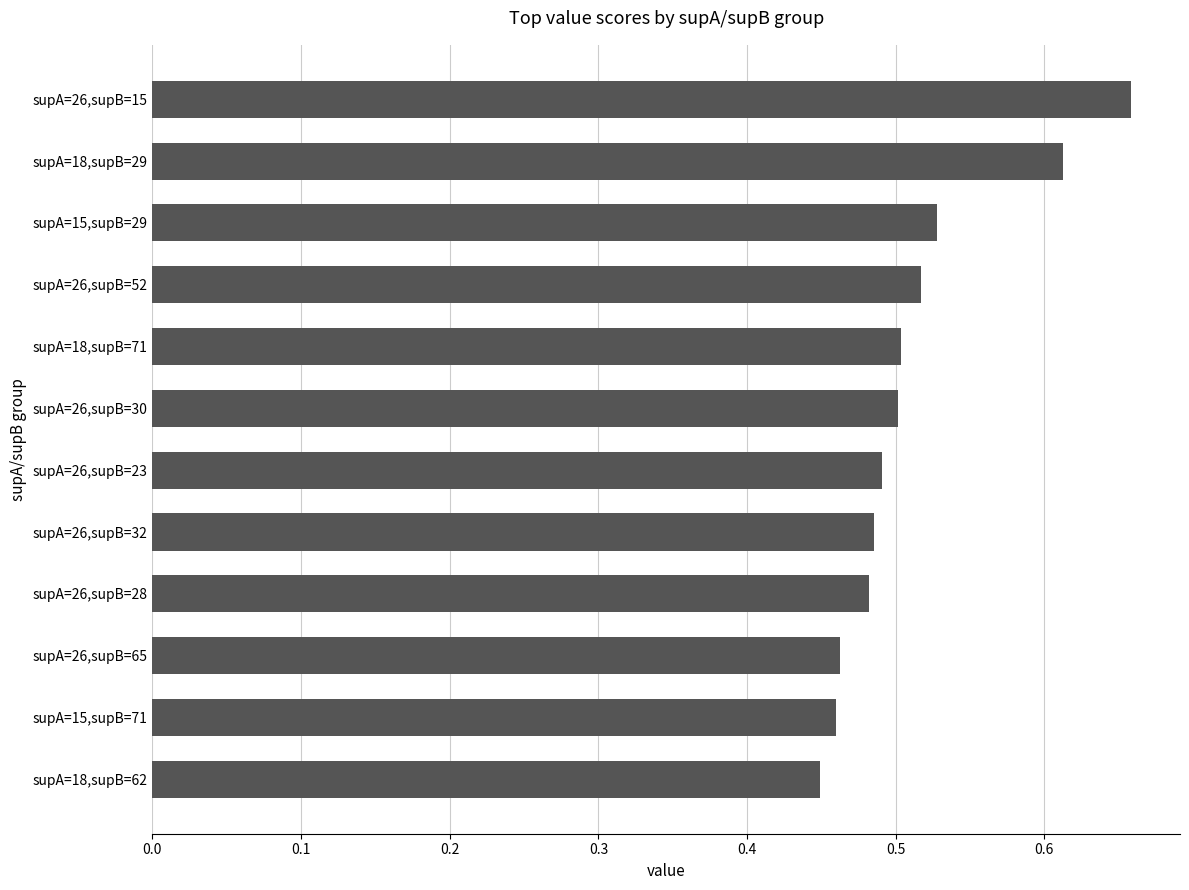

True or false: the data shows 0.5 at supA=26,supB=28.

True